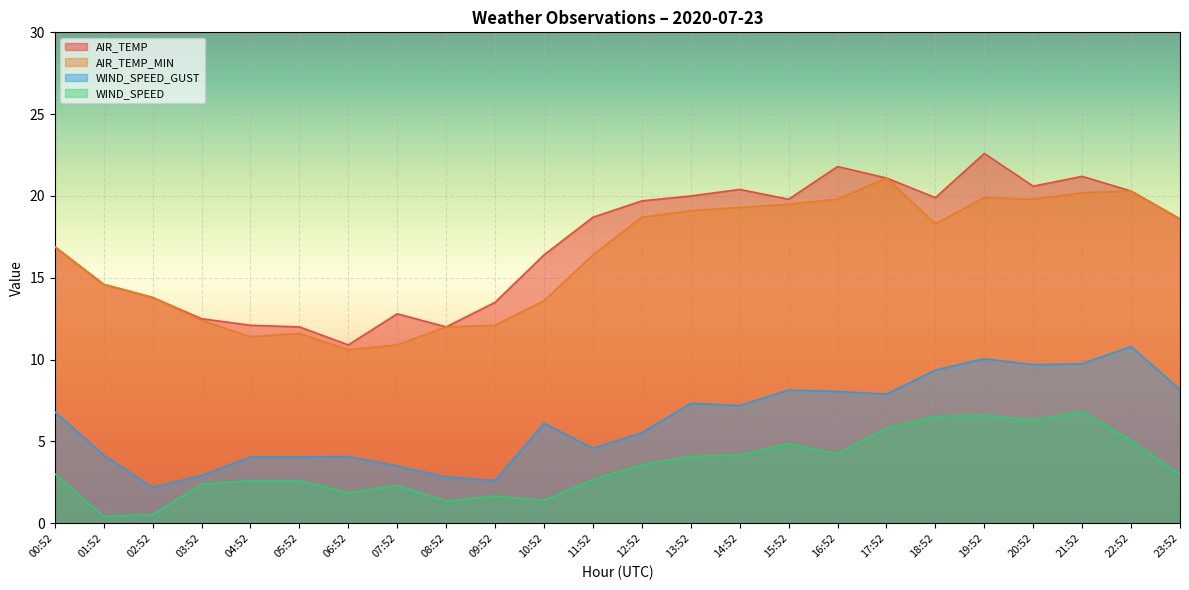

Where is the first local minimum for WIND_SPEED?

01:52